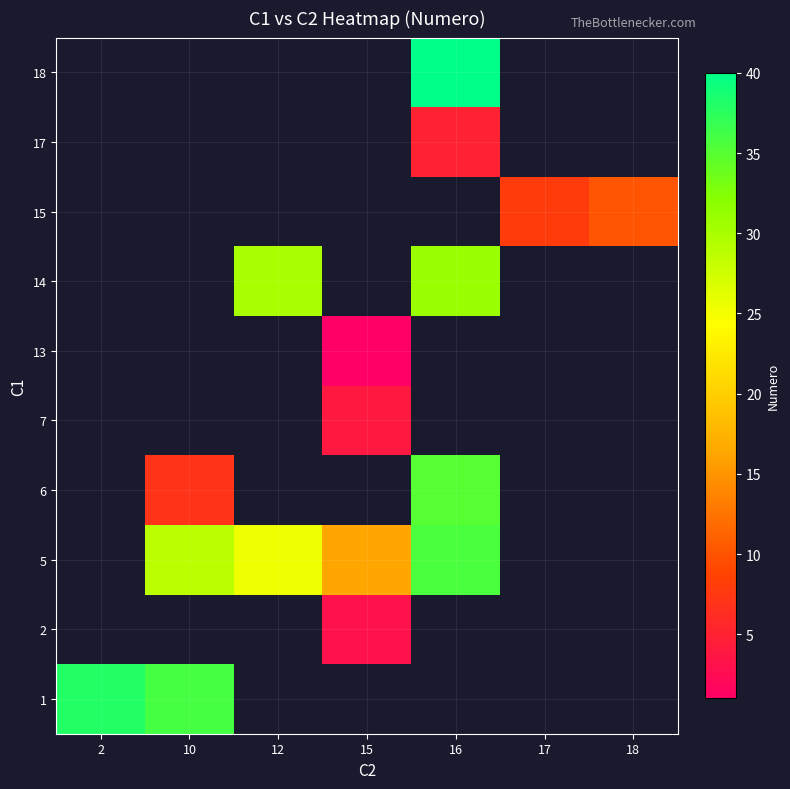

At how many categories does at least one series exceed 17?

4